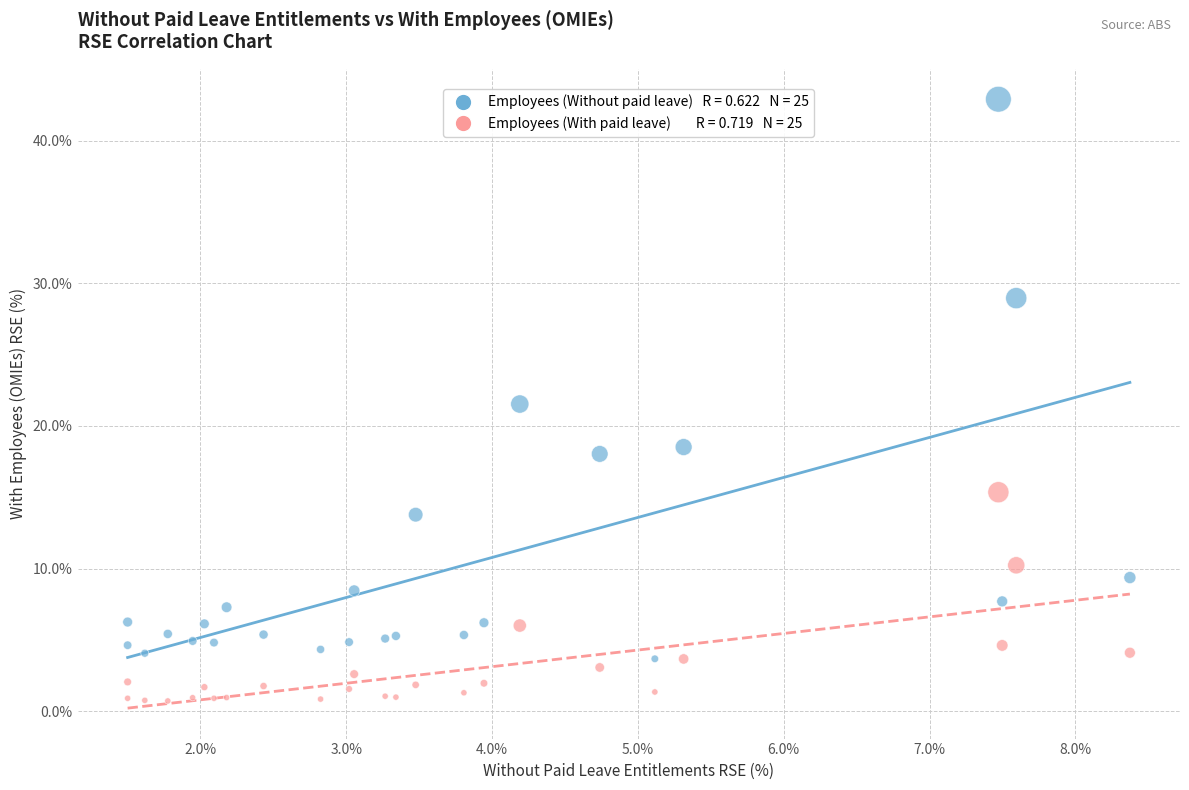

Across all series, what Y value is closest to 21?

21.5